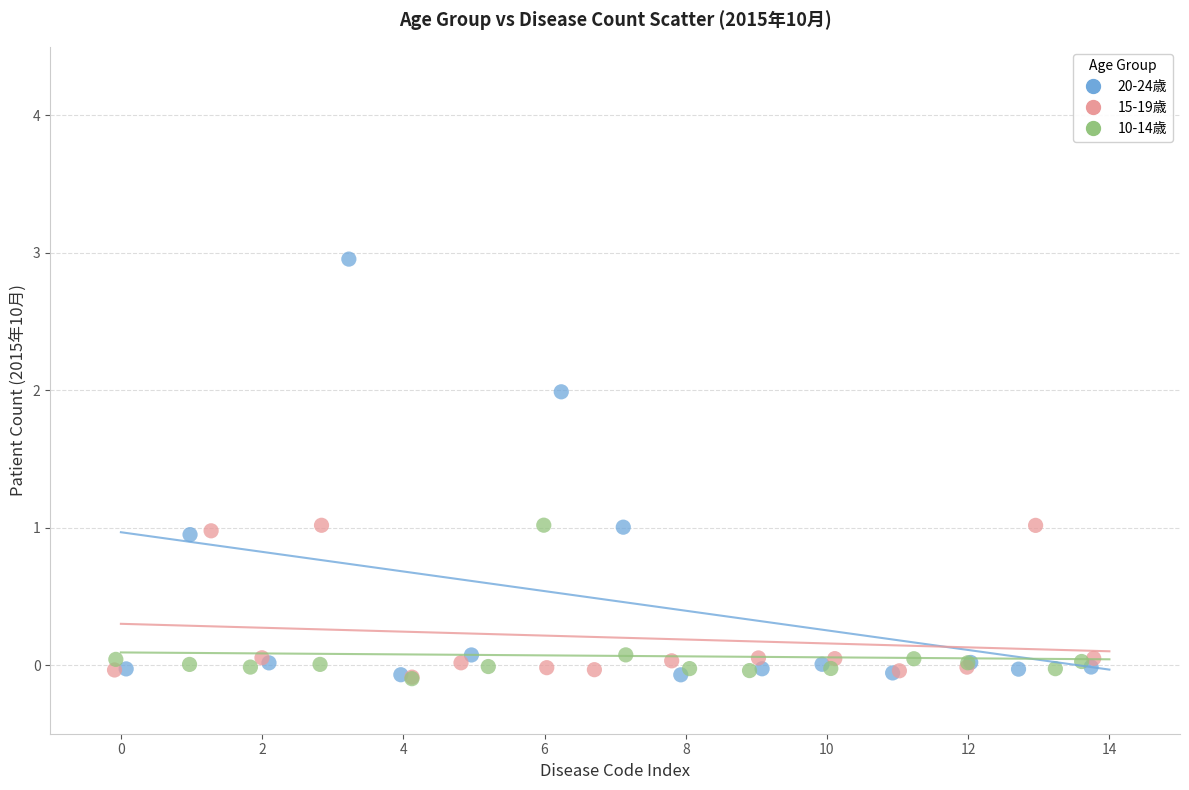

Which series reaches the maximum Y coordinate?

20-24歳